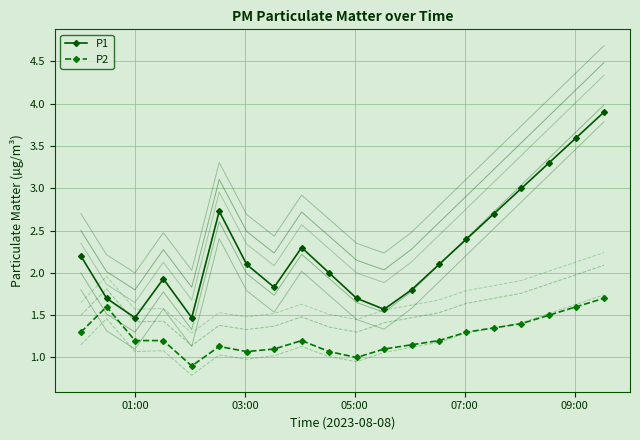

How many lines are shown in the chart?

2